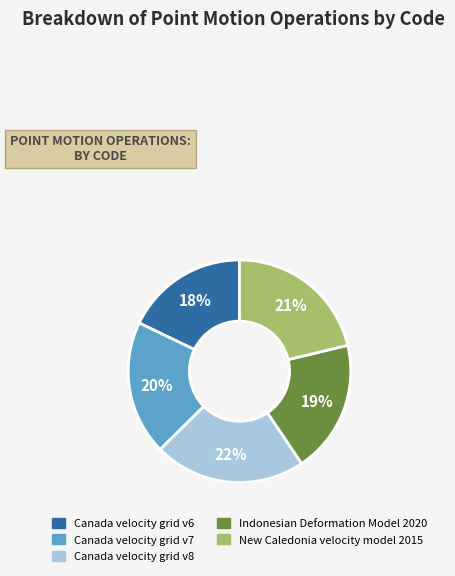

Is it true that New Caledonia velocity model 2015 is 21% of the pie?

True